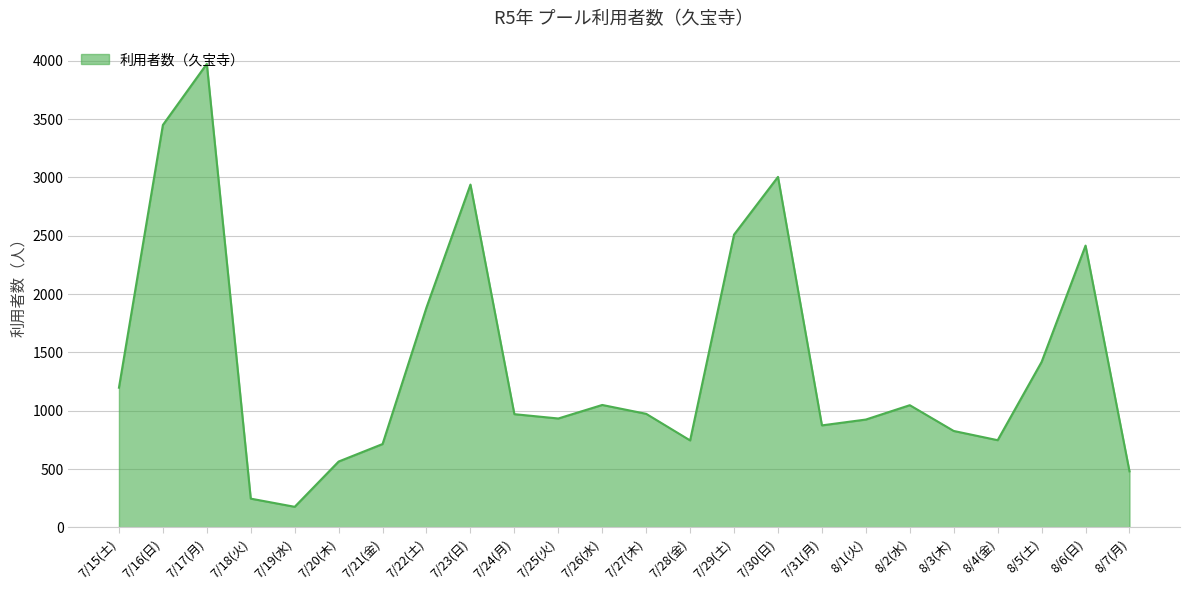

What is the ratio of the value at 7/16(日) to the value at 7/25(火)?

3.7